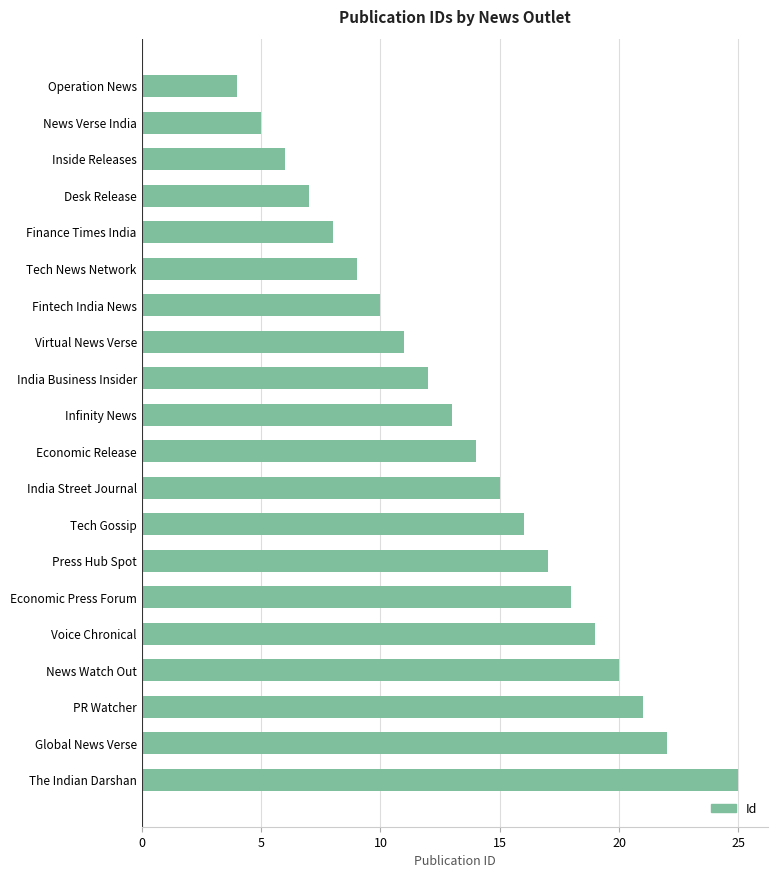

What is the average value?

14